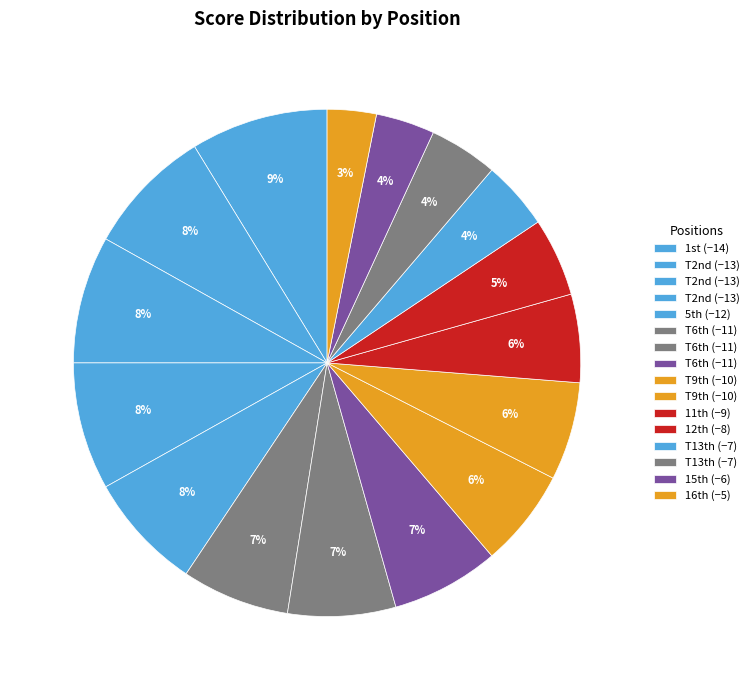

How many slices are in this pie chart?

16